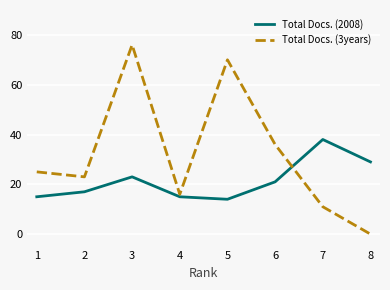

Reading left to right, list all the values displayed in this chart.

Total Docs. (2008): 15	17	23	15	14	21	38	29
Total Docs. (3years): 25	23	76	16	70	36	11	0